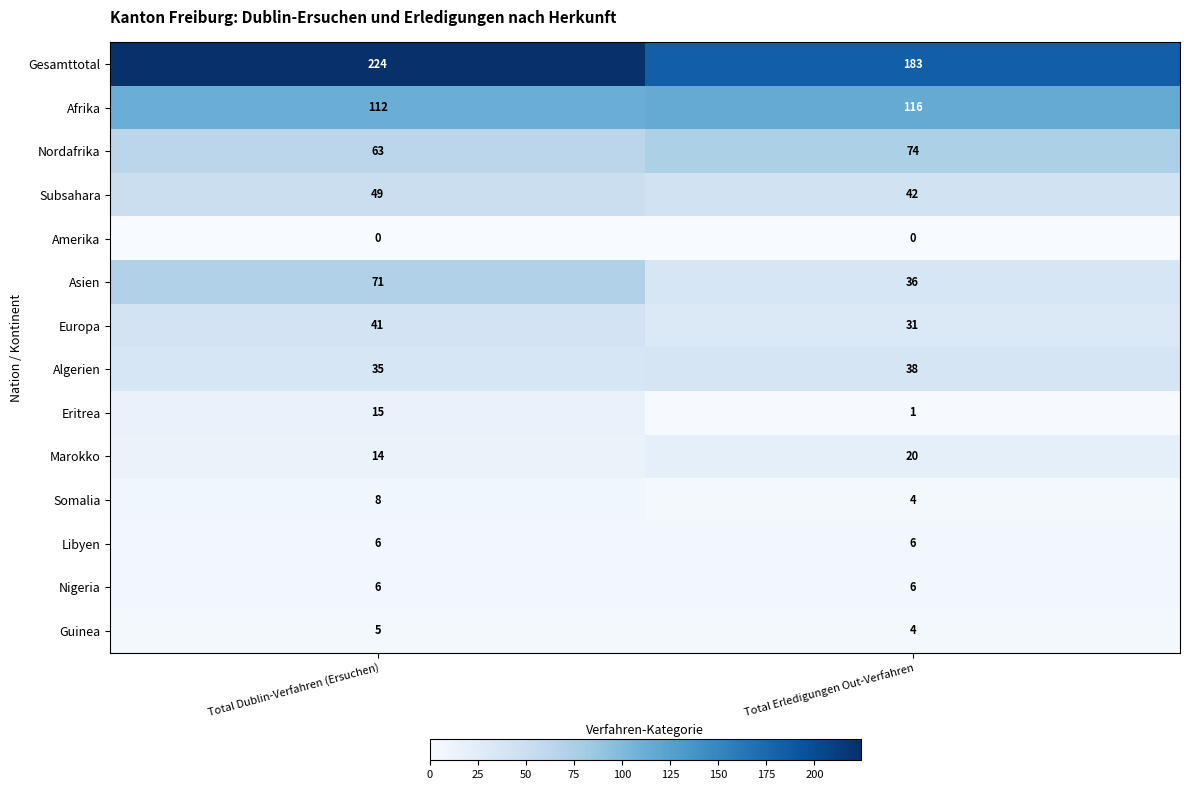

What is the lowest value of the Gesamttotal series?

183